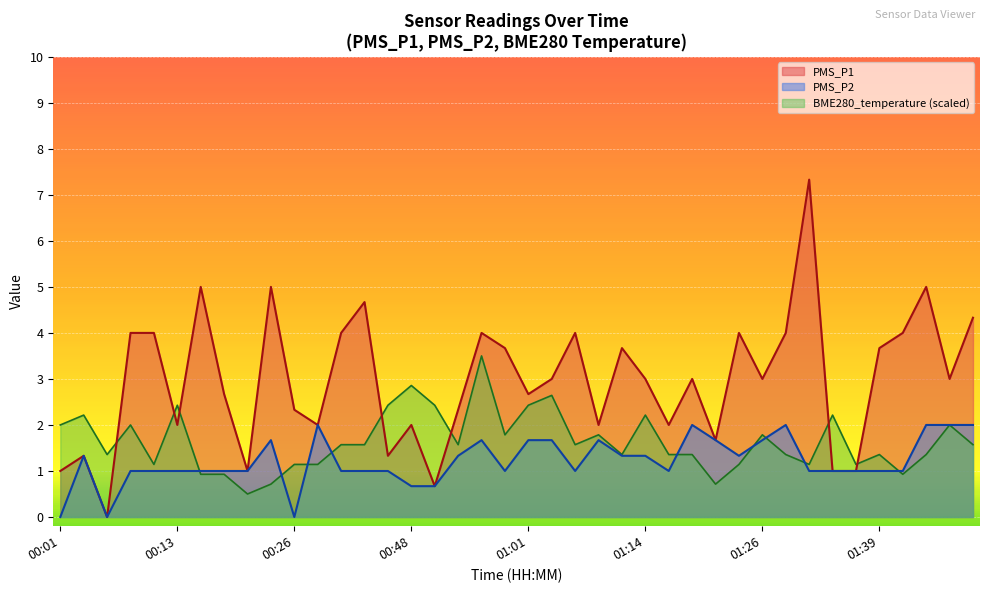

Count the number of data series in this chart.

3